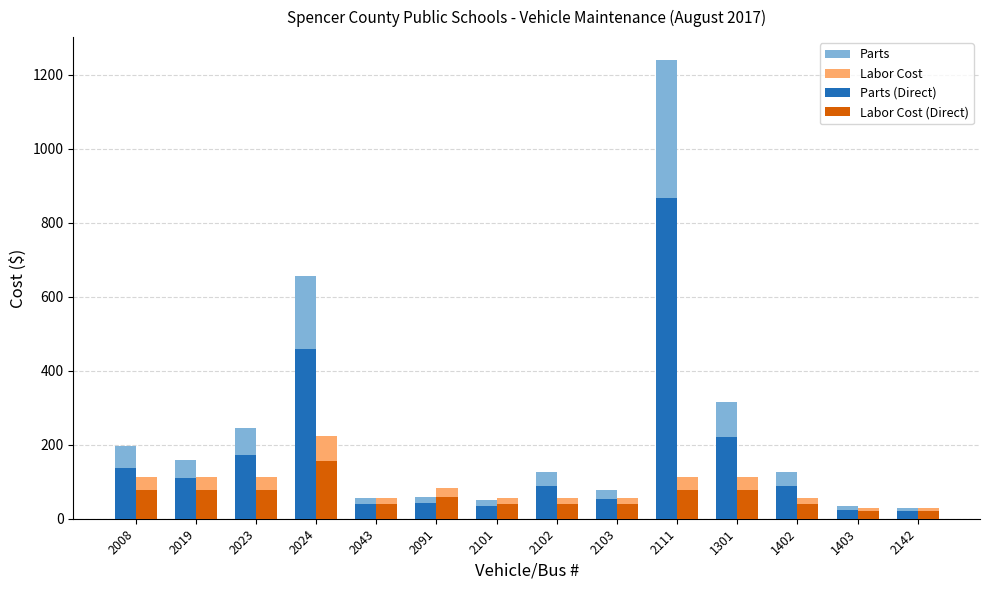

Which series has the widest spread of values?

Parts